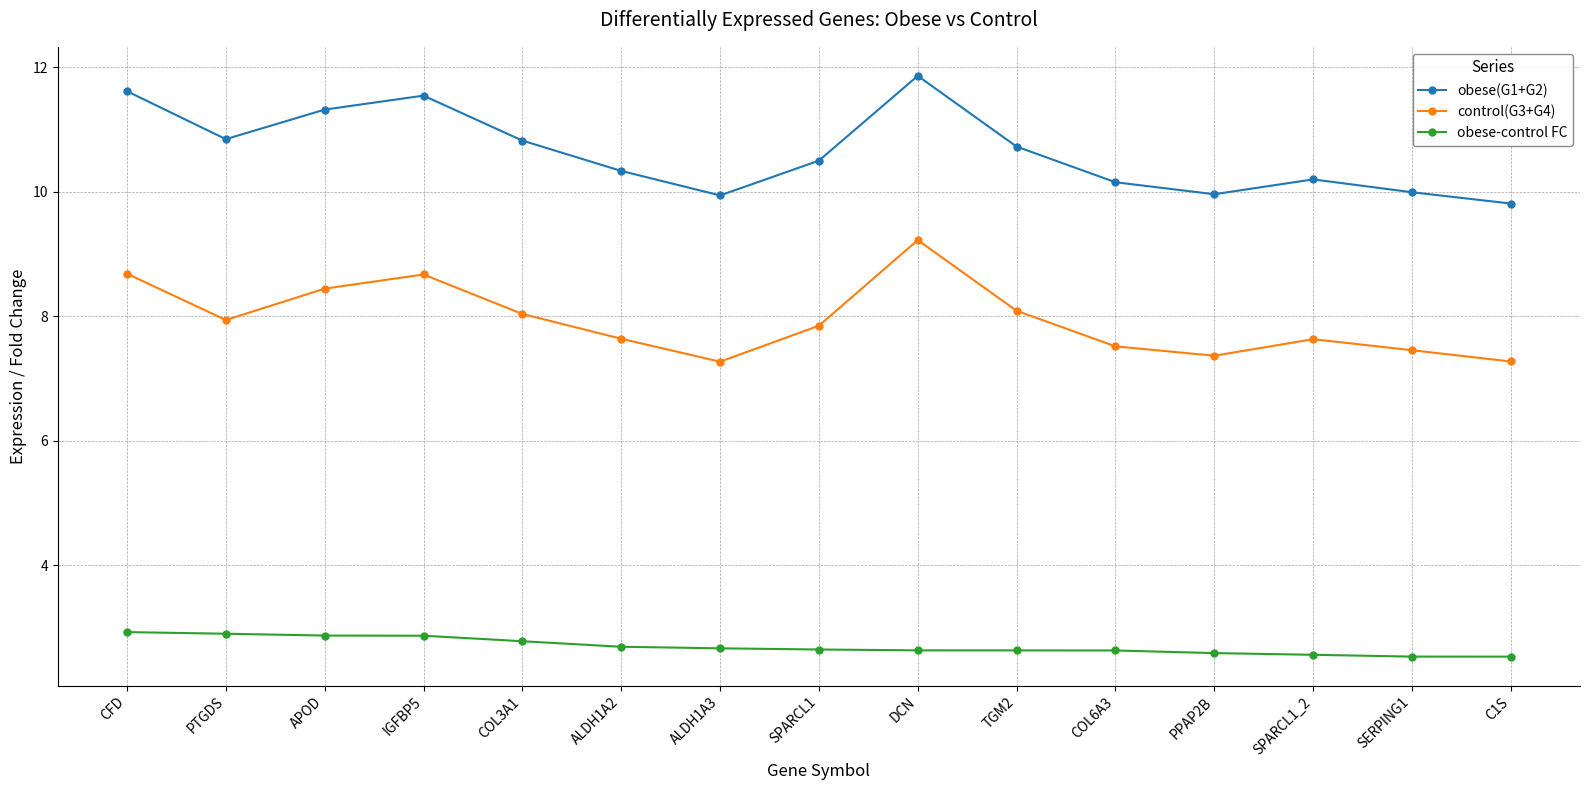

True or false: obese(G1+G2) has more than 1 interior local peaks.

True